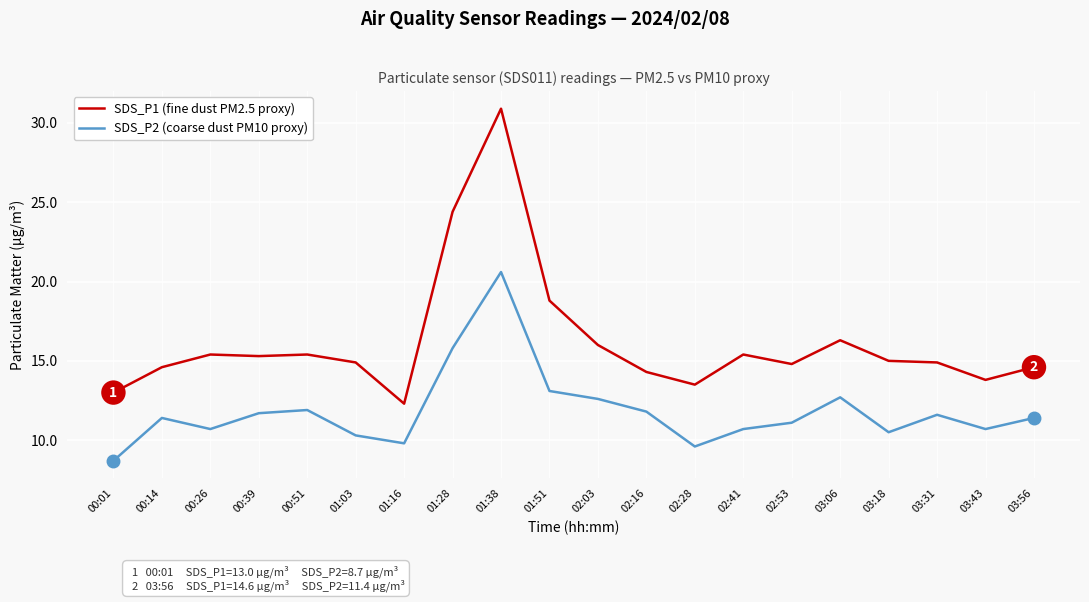

At 02:53, list the series in order from largest to smallest.

SDS_P1 (fine dust PM2.5 proxy), SDS_P2 (coarse dust PM10 proxy)